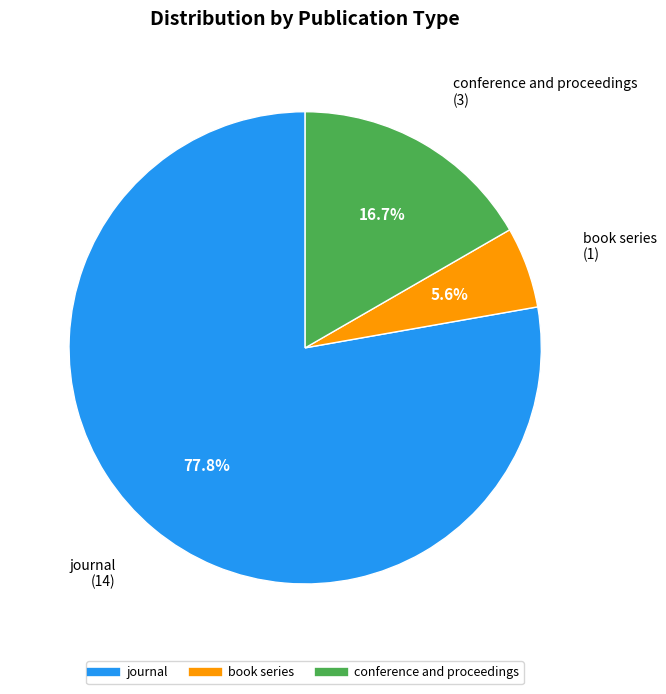

Is the sum of book series and conference and proceedings greater than half?

No